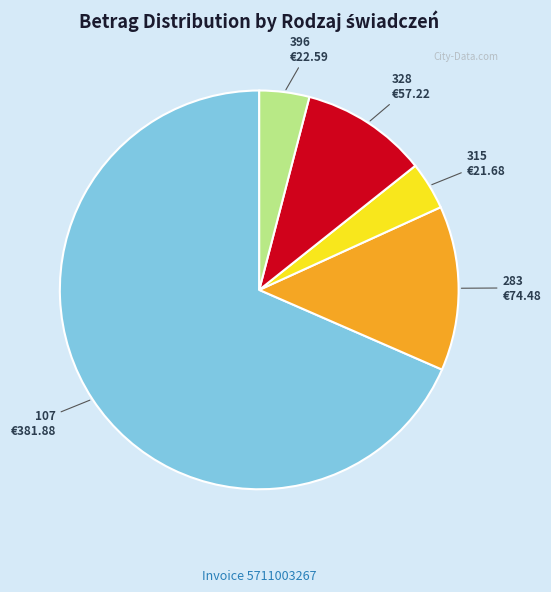

The 328 slice represents 25% of the pie. True or false?

False